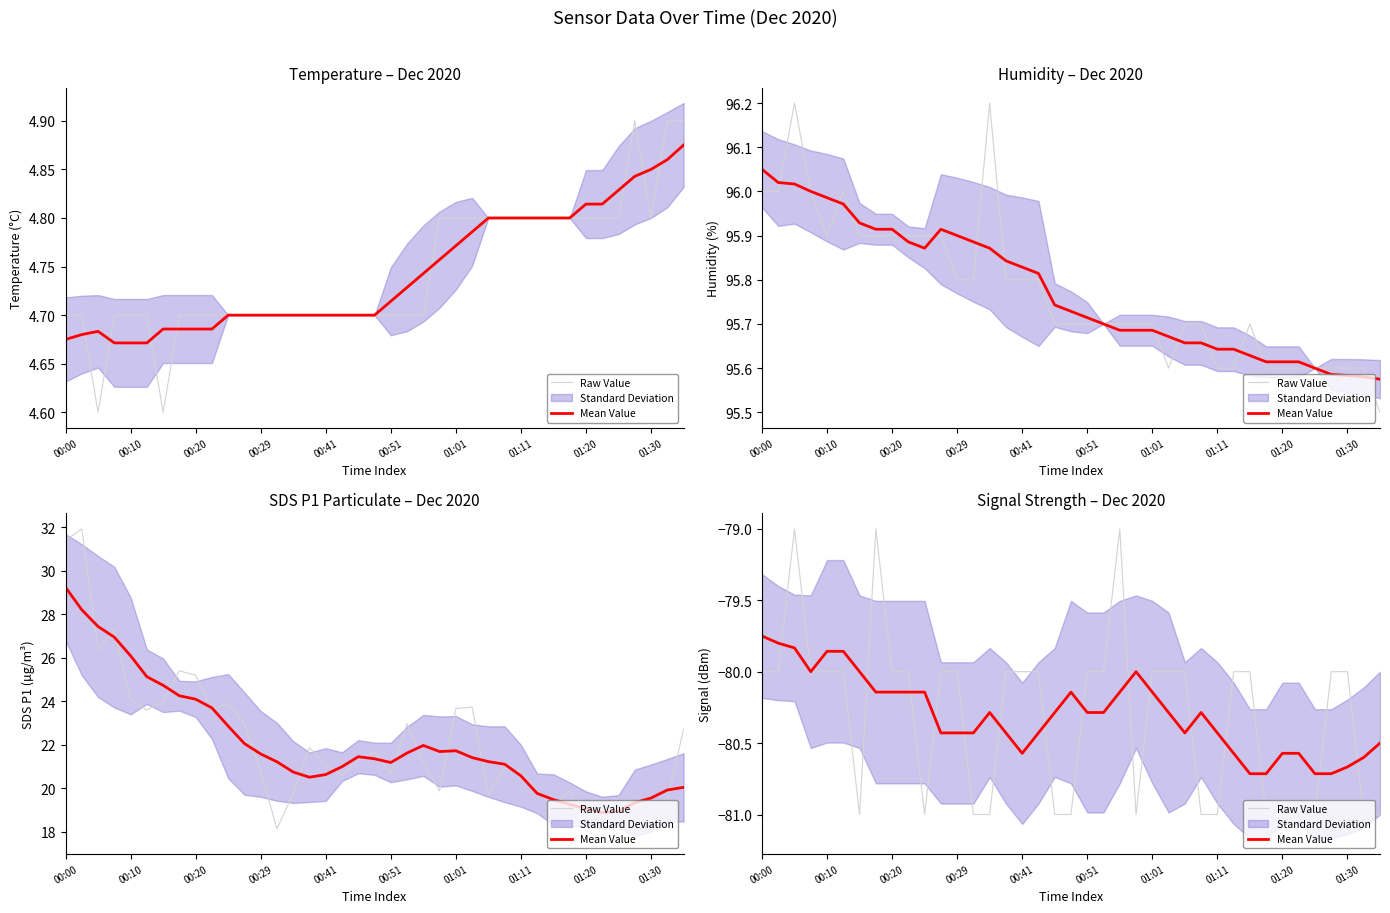

Reading left to right, list all the values displayed in this chart.

Raw Value: -80.0	-80.0	-79.0	-80.0	-80.0	-80.0	-81.0	-79.0	-80.0	-80.0	-81.0	-80.0	-80.0	-81.0	-81.0	-80.0	-80.0	-80.0	-81.0	-81.0	-80.0	-80.0	-79.0	-81.0	-80.0	-80.0	-80.0	-81.0	-81.0	-80.0	-80.0	-81.0	-81.0	-81.0	-81.0	-80.0	-80.0	-81.0	-81.0
Mean Value: -79.8	-79.8	-79.8	-80.0	-79.9	-79.9	-80.0	-80.1	-80.1	-80.1	-80.1	-80.4	-80.4	-80.4	-80.3	-80.4	-80.6	-80.4	-80.3	-80.1	-80.3	-80.3	-80.1	-80.0	-80.1	-80.3	-80.4	-80.3	-80.4	-80.6	-80.7	-80.7	-80.6	-80.6	-80.7	-80.7	-80.7	-80.6	-80.5